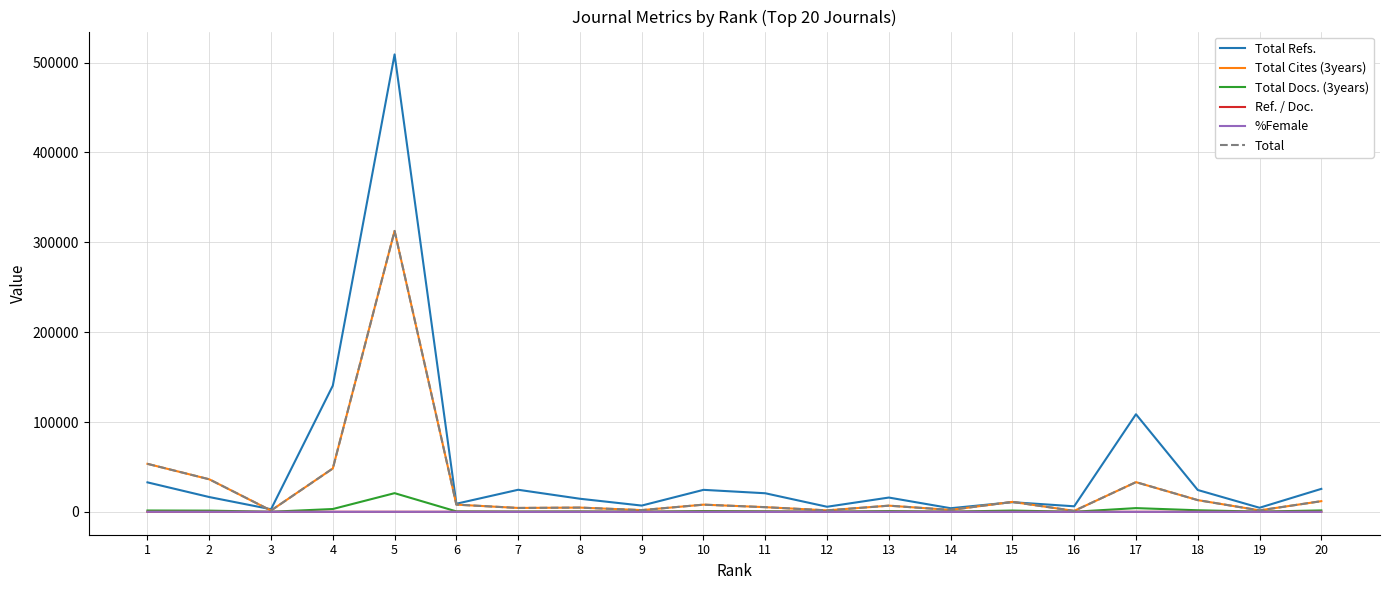

Does the chart have visible grid lines?

Yes